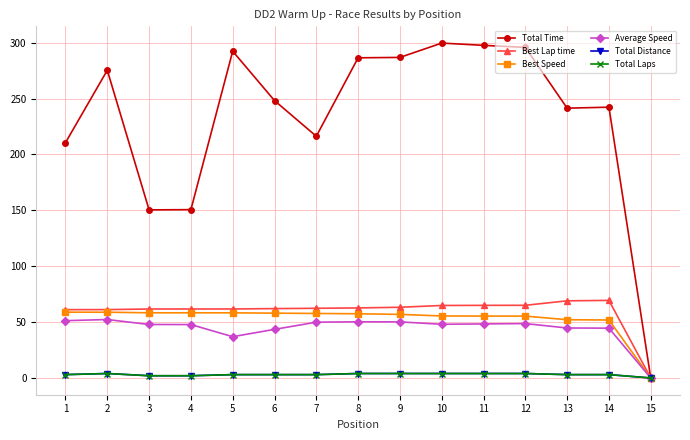

Does the chart have visible grid lines?

Yes